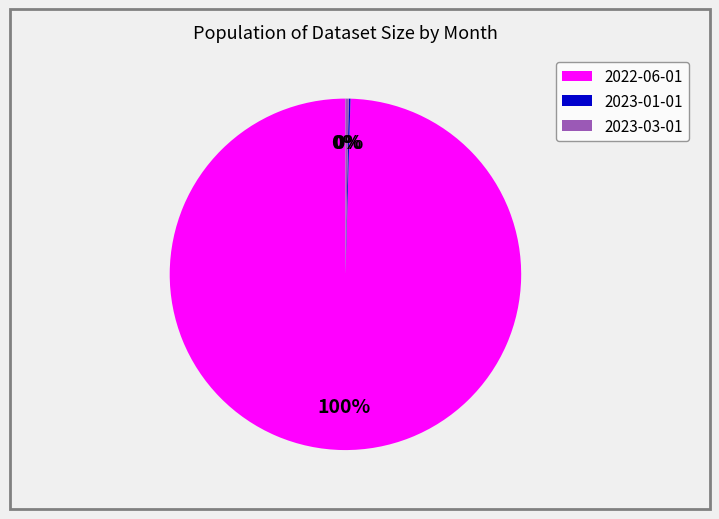

Which has a higher value, 2022-06-01 or 2023-03-01?

2022-06-01